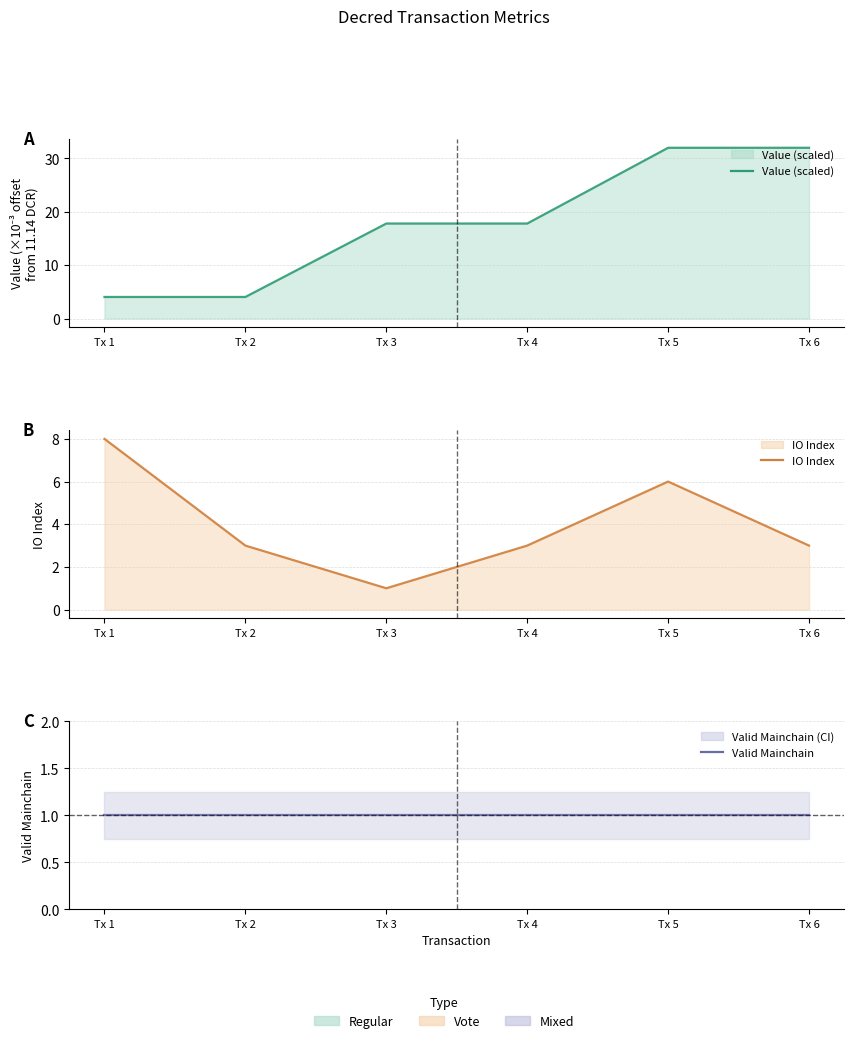

The value of Value (scaled) at Tx 2 is 4.0. True or false?

True